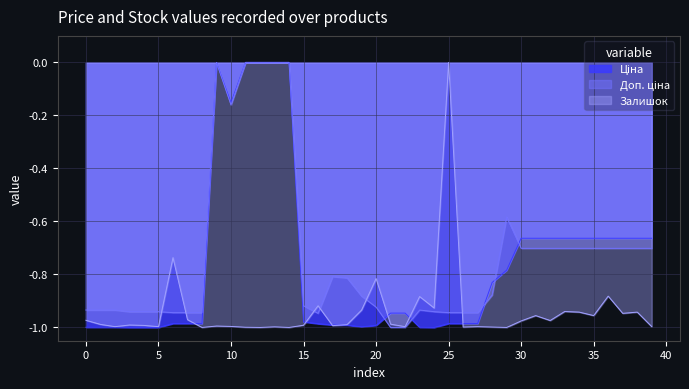

Reading right to left, extract all data points from this chart.

Ціна: -0.7	-0.7	-0.7	-0.7	-0.7	-0.7	-0.7	-0.7	-0.7	-0.7	-0.8	-0.8	-1.0	-1.0	-1.0	-1.0	-1.0	-0.9	-0.9	-1.0	-1.0	-1.0	-1.0	-1.0	-1.0	0.0	0.0	0.0	0.0	-0.2	0.0	-1.0	-1.0	-1.0	-1.0	-1.0	-1.0	-1.0	-1.0	-1.0
Доп. ціна: -0.7	-0.7	-0.7	-0.7	-0.7	-0.7	-0.7	-0.7	-0.7	-0.7	-0.6	-0.9	-0.9	-0.9	-0.9	-0.9	-0.9	-1.0	-1.0	-0.9	-0.9	-0.8	-0.8	-0.9	-0.9	0.0	0.0	0.0	0.0	-0.2	0.0	-0.9	-0.9	-0.9	-0.9	-0.9	-0.9	-0.9	-0.9	-0.9
Залишок: -1.0	-0.9	-0.9	-0.9	-1.0	-0.9	-0.9	-1.0	-1.0	-1.0	-1.0	-1.0	-1.0	-1.0	0.0	-0.9	-0.9	-1.0	-1.0	-0.8	-0.9	-1.0	-1.0	-0.9	-1.0	-1.0	-1.0	-1.0	-1.0	-1.0	-1.0	-1.0	-1.0	-0.7	-1.0	-1.0	-1.0	-1.0	-1.0	-1.0